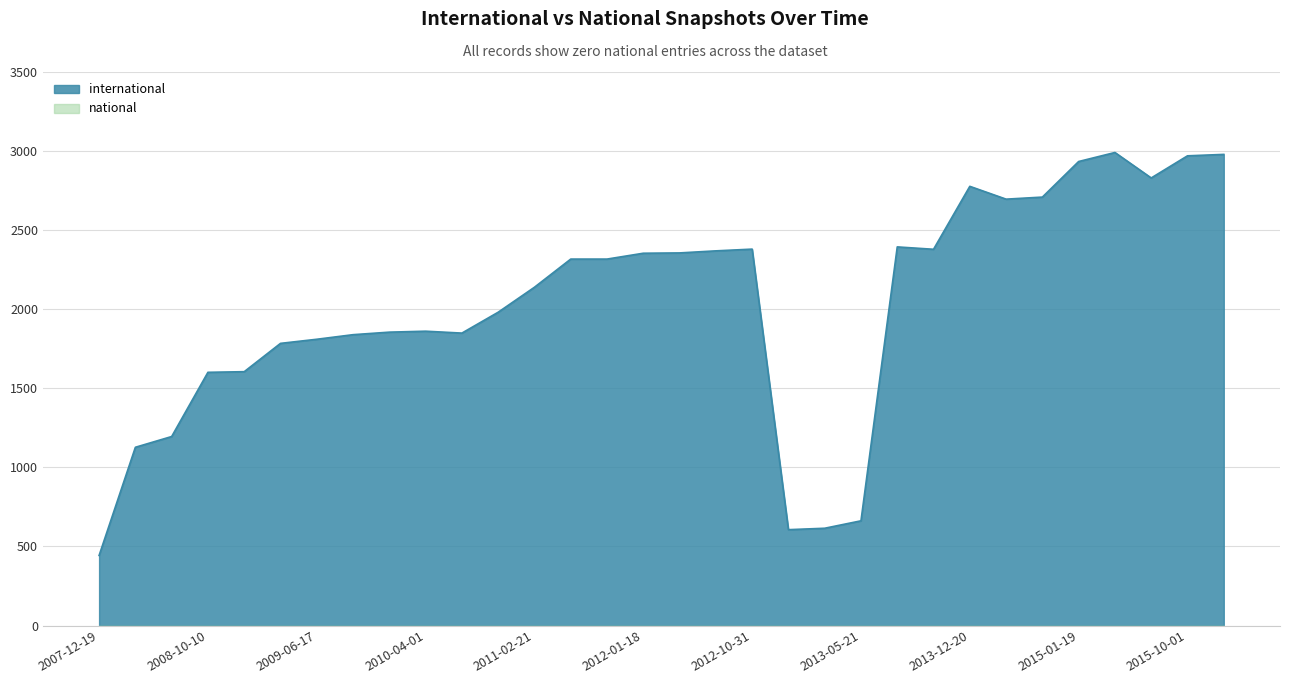

Reading right to left, what are all the values shown in this chart?

international: 2008-06-27=1195	2014-09-08=2709	2012-07-13=2369	2012-12-11=606	2010-11-17=1981	2016-01-04=2979	2009-04-06=1784	2009-06-17=1810	2012-10-31=2380	2010-07-26=1849	2013-05-21=662	2008-12-17=1605	2015-10-01=2970	2009-12-16=1855	2013-09-10=2379	2014-03-28=2696	2011-02-21=2139	2008-10-10=1601	2011-06-10=2317	2007-12-19=443	2008-04-01=1127	2010-04-01=1861	2013-07-09=2394	2012-01-18=2354	2013-12-20=2777	2015-07-03=2830	2015-04-09=2991	2009-09-25=1839	2013-02-20=615	2015-01-19=2934	2012-03-26=2356	2011-09-05=2317
national: 2008-06-27=0	2014-09-08=0	2012-07-13=0	2012-12-11=0	2010-11-17=0	2016-01-04=0	2009-04-06=0	2009-06-17=0	2012-10-31=0	2010-07-26=0	2013-05-21=0	2008-12-17=0	2015-10-01=0	2009-12-16=0	2013-09-10=0	2014-03-28=0	2011-02-21=0	2008-10-10=0	2011-06-10=0	2007-12-19=0	2008-04-01=0	2010-04-01=0	2013-07-09=0	2012-01-18=0	2013-12-20=0	2015-07-03=0	2015-04-09=0	2009-09-25=0	2013-02-20=0	2015-01-19=0	2012-03-26=0	2011-09-05=0